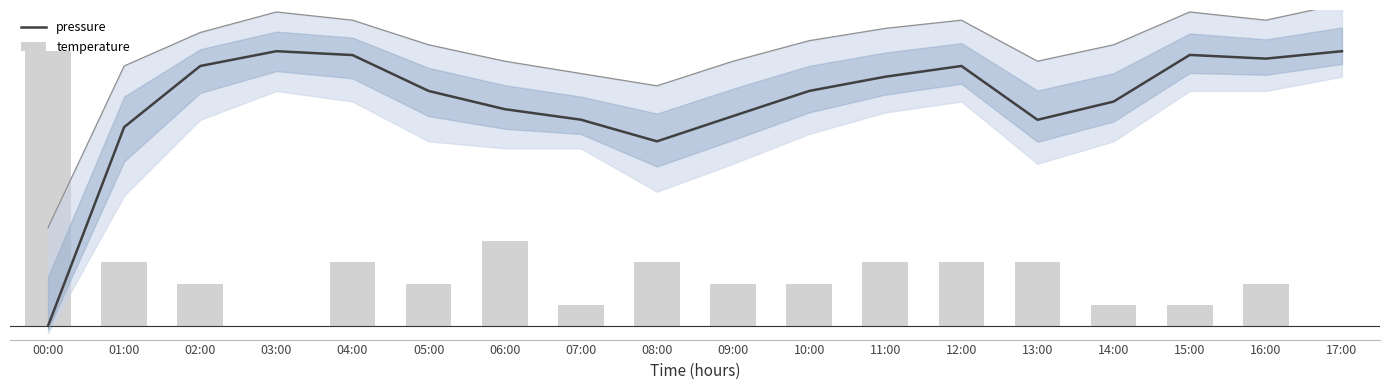

Does the chart contain stacked bars?

No